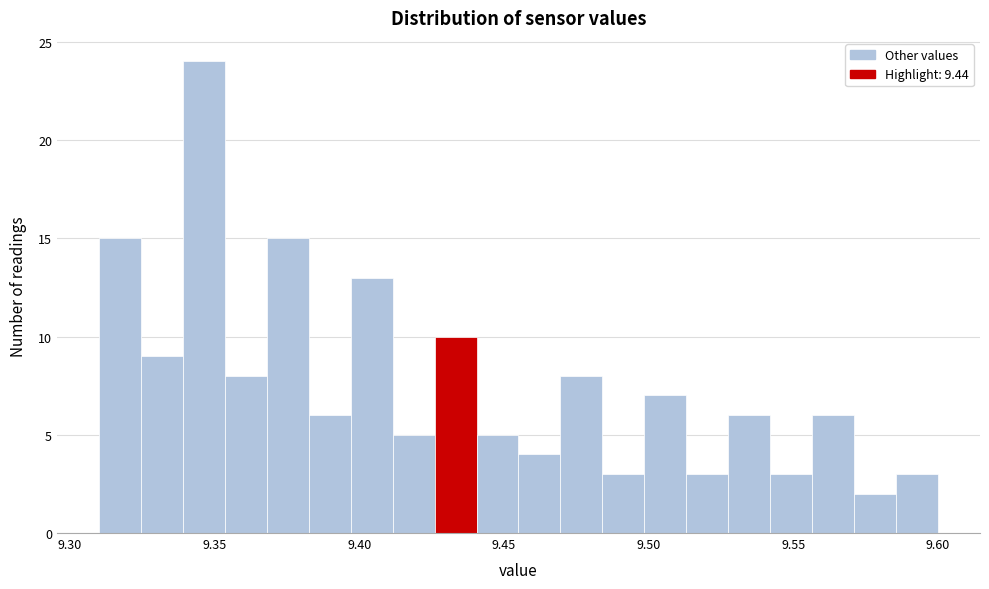

Read against the x-axis, roughly where is the centre of the tallest bar?

9.345